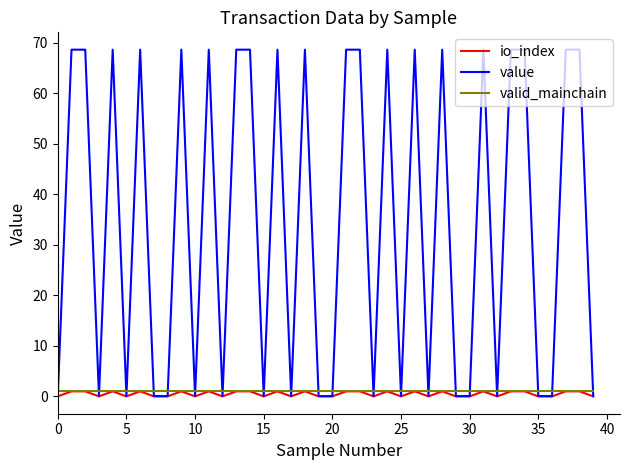

What is the maximum value shown in the chart?

68.6